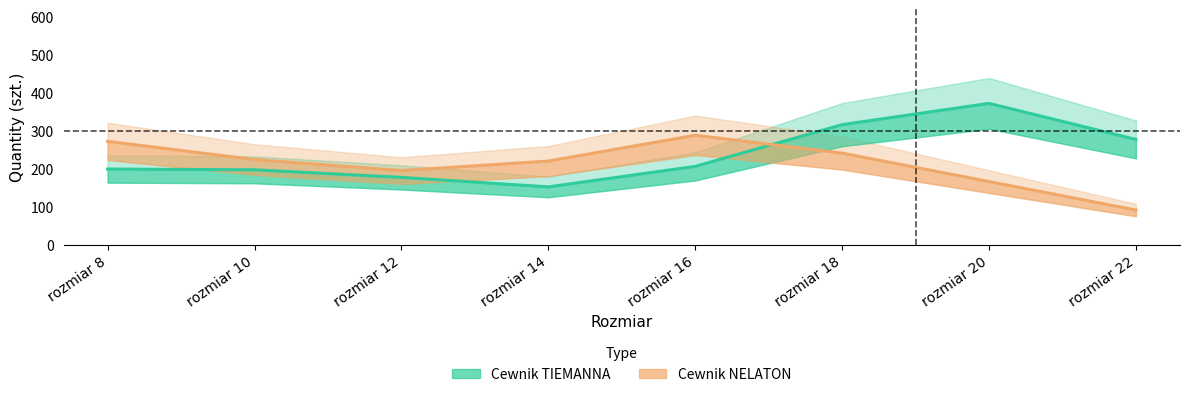

Where is the first local maximum for Cewnik NELATON?

rozmiar 16